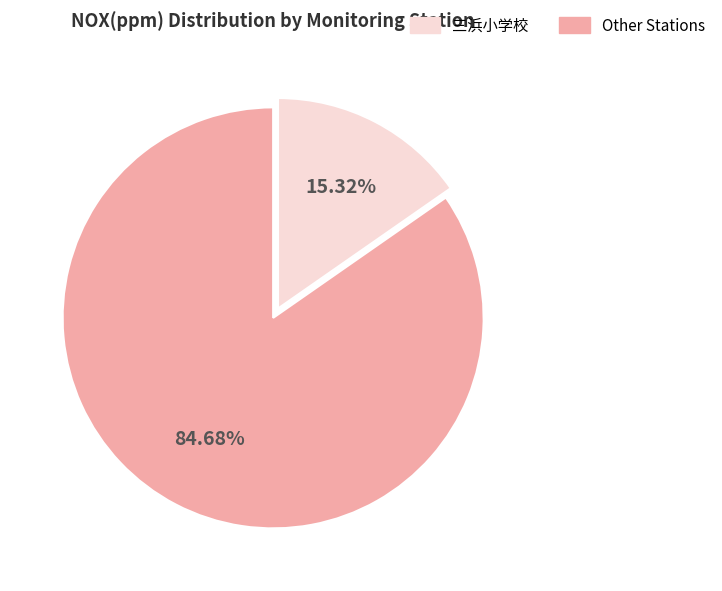

How many segments does this pie chart have?

2